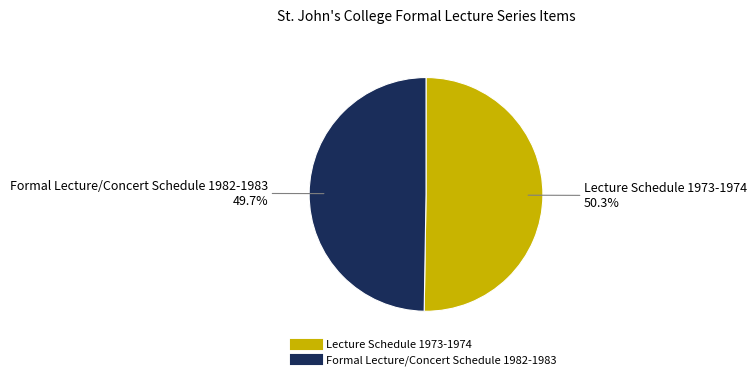

Which slice represents more than half of the pie?

Lecture Schedule 1973-1974